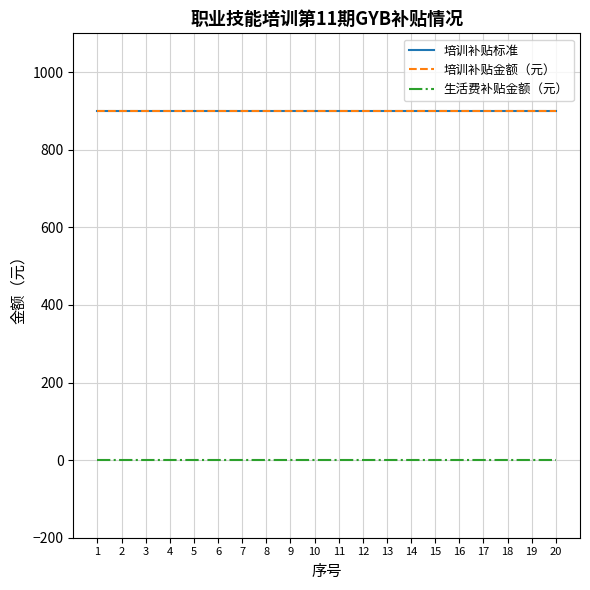

The 培训补贴标准 series shows 185 at 19. True or false?

False